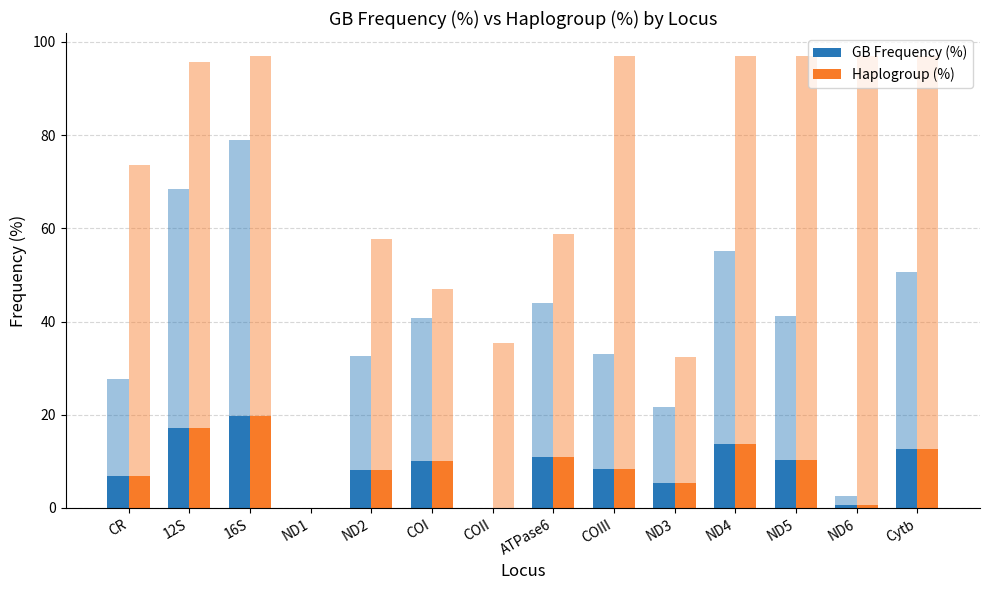

Rank the series at COIII from highest to lowest value.

GB Frequency (%), Haplogroup (%)